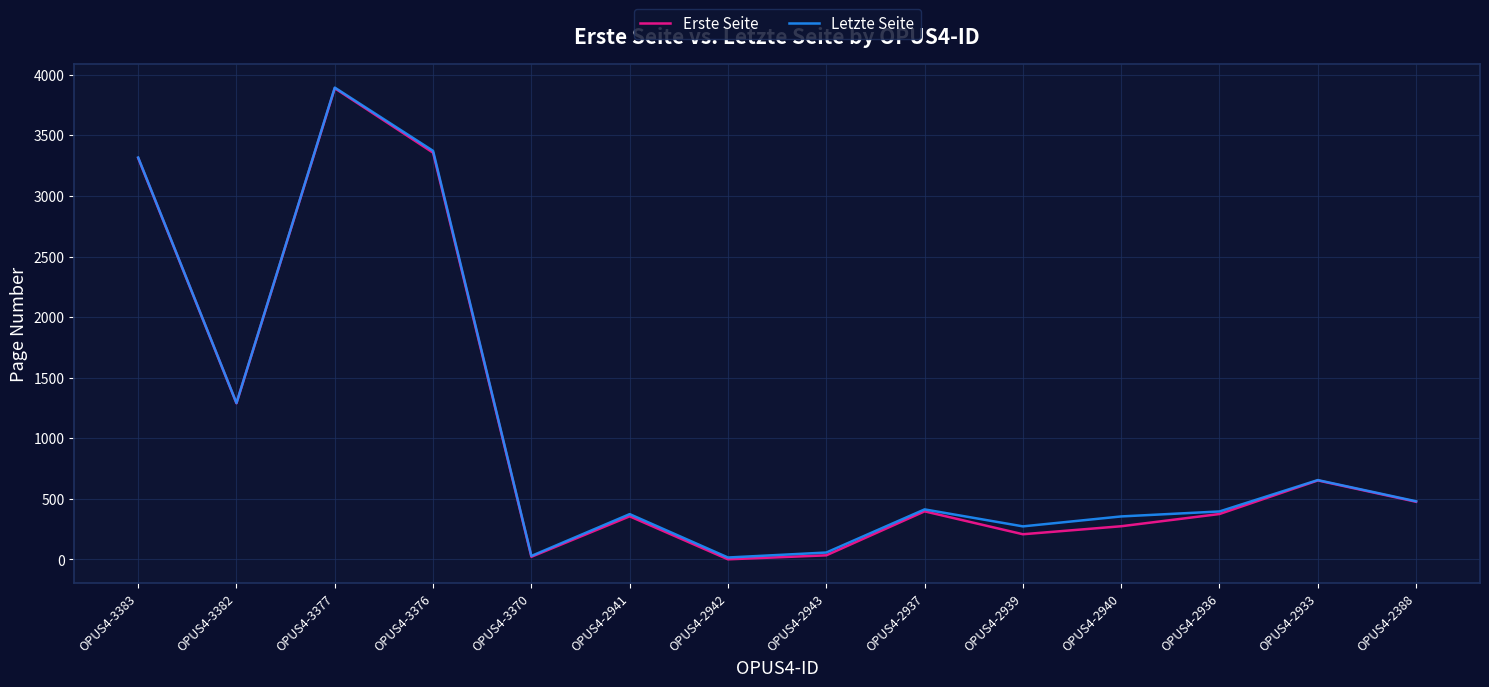

Which series changed the most between OPUS4-3370 and OPUS4-2939?

Letzte Seite